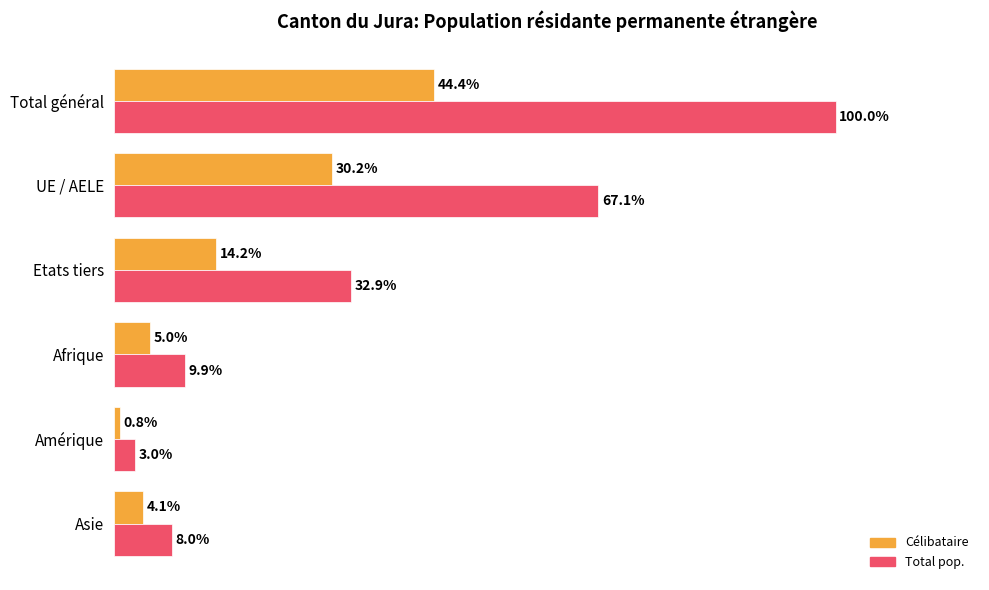

Which series has the widest spread of values?

Total pop.